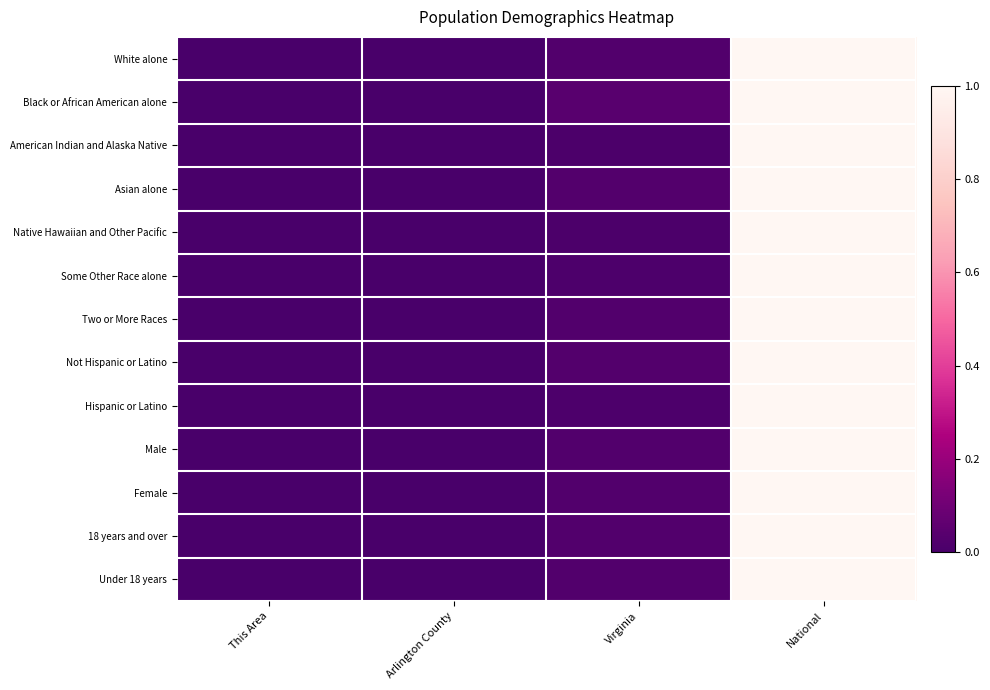

Reading left to right, what are all the values shown in this chart?

White alone: This Area=0.0	Arlington County=0.0	Virginia=0.0	National=1.0
Black or African American alone: This Area=0.0	Arlington County=0.0	Virginia=0.0	National=1.0
American Indian and Alaska Native: This Area=0.0	Arlington County=0.0	Virginia=0.0	National=1.0
Asian alone: This Area=0.0	Arlington County=0.0	Virginia=0.0	National=1.0
Native Hawaiian and Other Pacific: This Area=0.0	Arlington County=0.0	Virginia=0.0	National=1.0
Some Other Race alone: This Area=0.0	Arlington County=0.0	Virginia=0.0	National=1.0
Two or More Races: This Area=0.0	Arlington County=0.0	Virginia=0.0	National=1.0
Not Hispanic or Latino: This Area=0.0	Arlington County=0.0	Virginia=0.0	National=1.0
Hispanic or Latino: This Area=0.0	Arlington County=0.0	Virginia=0.0	National=1.0
Male: This Area=0.0	Arlington County=0.0	Virginia=0.0	National=1.0
Female: This Area=0.0	Arlington County=0.0	Virginia=0.0	National=1.0
18 years and over: This Area=0.0	Arlington County=0.0	Virginia=0.0	National=1.0
Under 18 years: This Area=0.0	Arlington County=0.0	Virginia=0.0	National=1.0